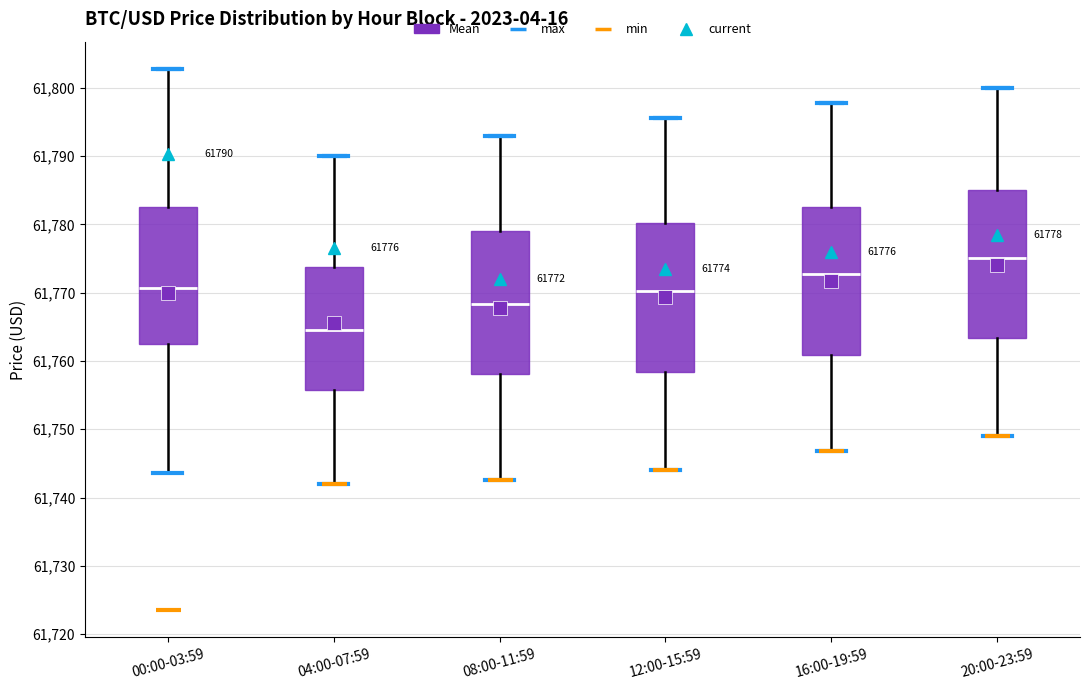

Which box's median line is the highest?

20:00-23:59